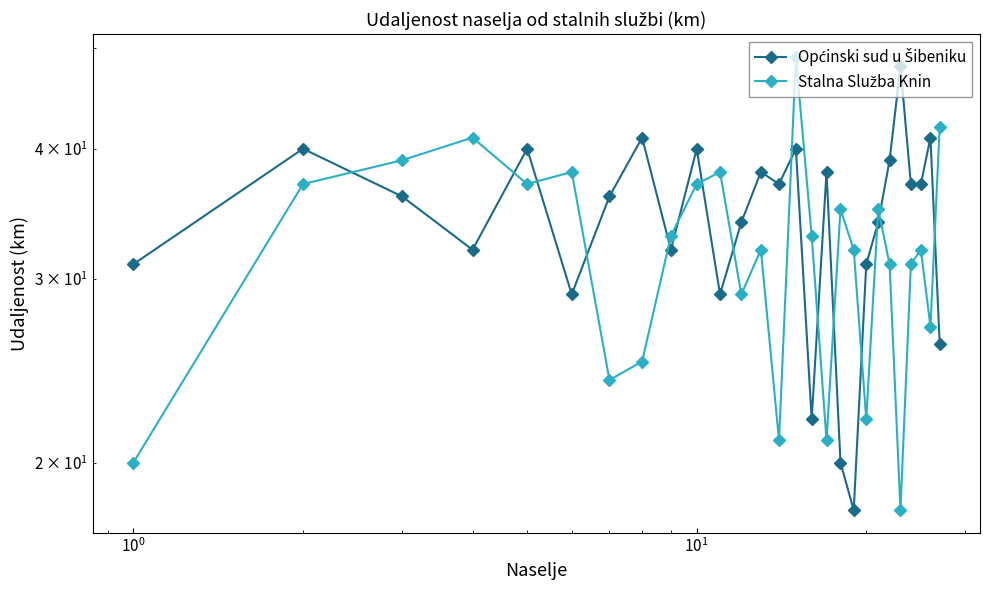

Is it true that Općinski sud u Šibeniku equals 14 at $\mathdefault{10^{3}}$?

False